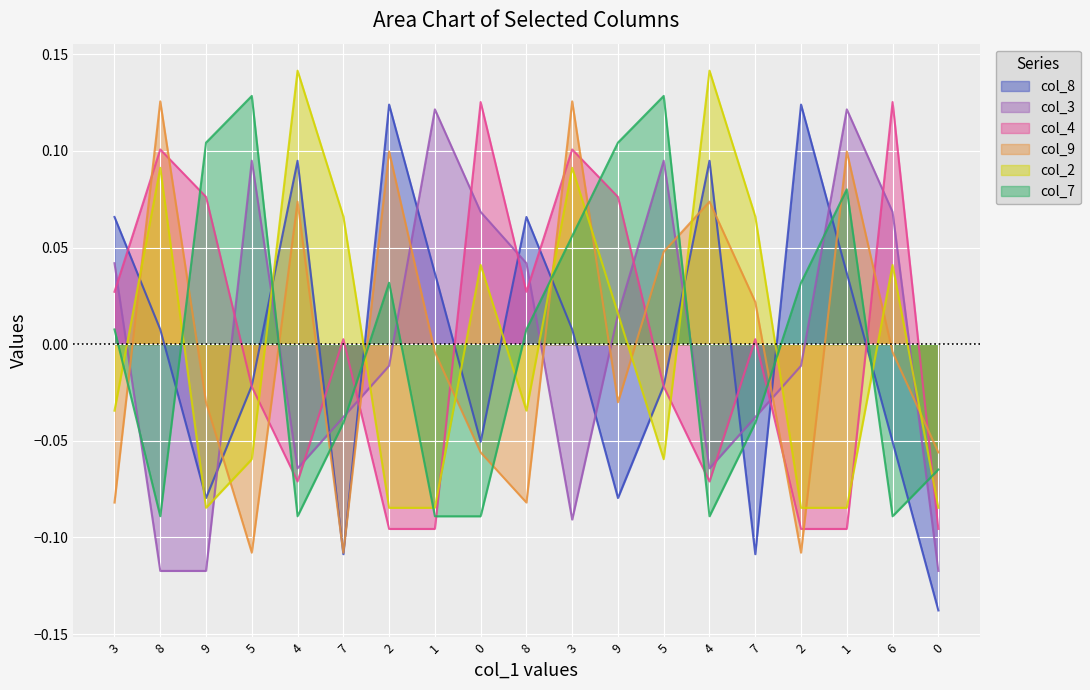

Which series has the largest range (max minus min)?

col_8